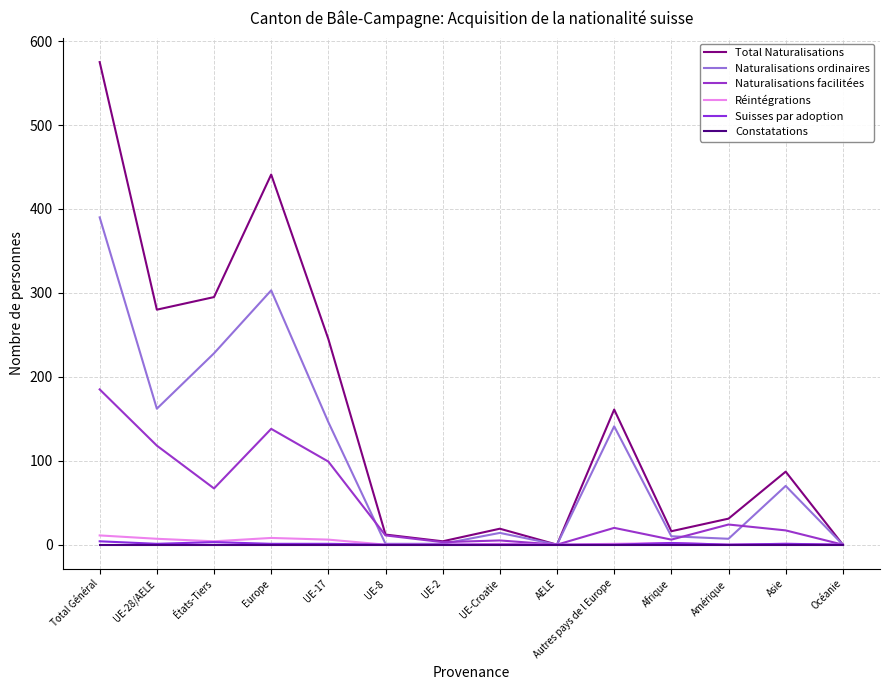

At which category is the sum across all series the highest?

Total Général